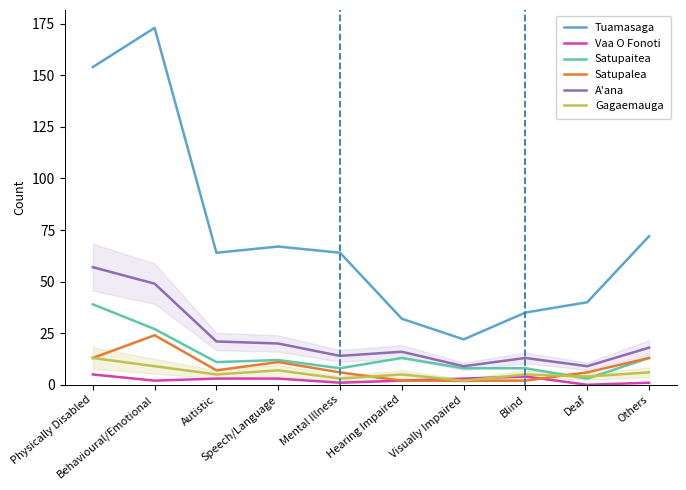

How many data points in Tuamasaga are above 64?

4